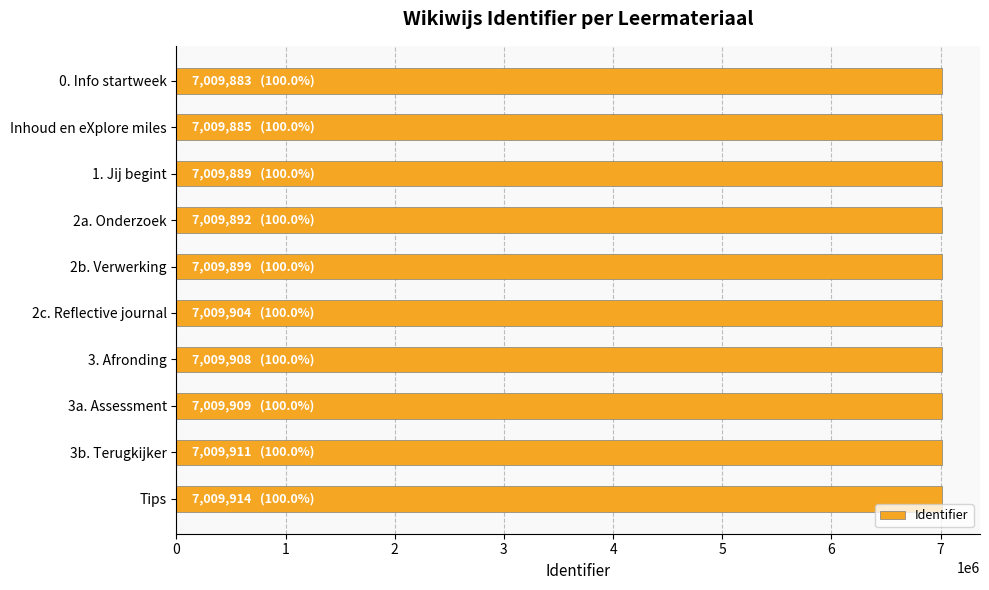

What is the label of the 8th bar from the top?

3a. Assessment